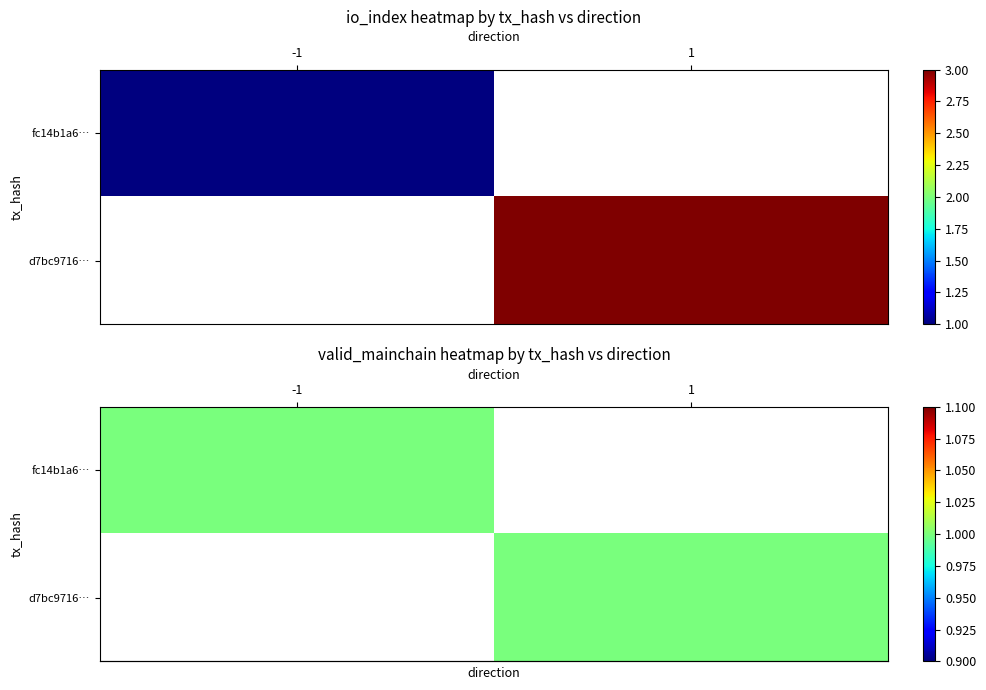

How many d7bc9716f01ea424a50703513d516998883a281 values are between 1 and 3?

2